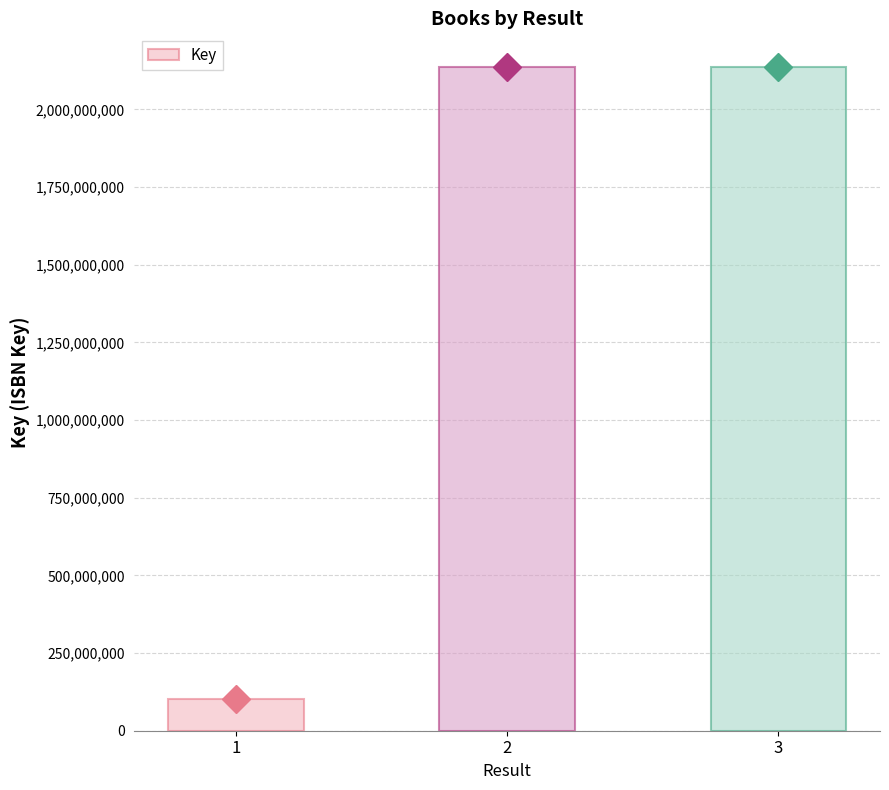

What is the sum of the values at 3 and 2?

4275362858